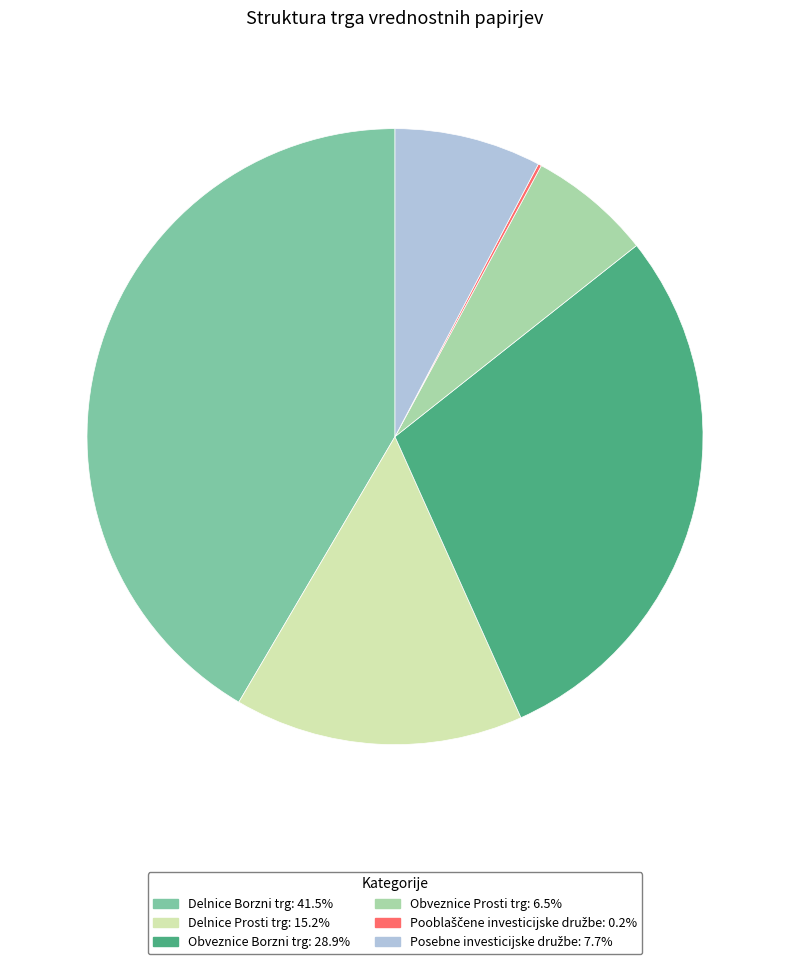

Does Obveznice Borzni trg account for over 50% of the chart?

No